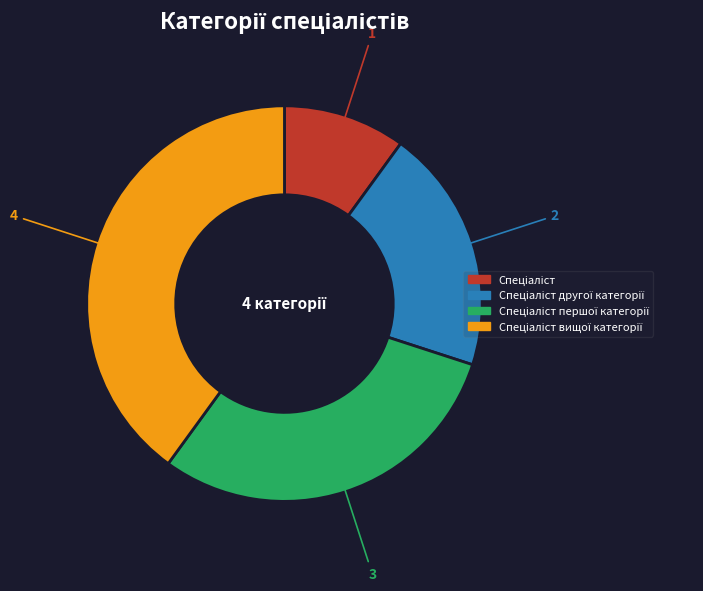

Is there any slice that represents more than half of the pie?

No